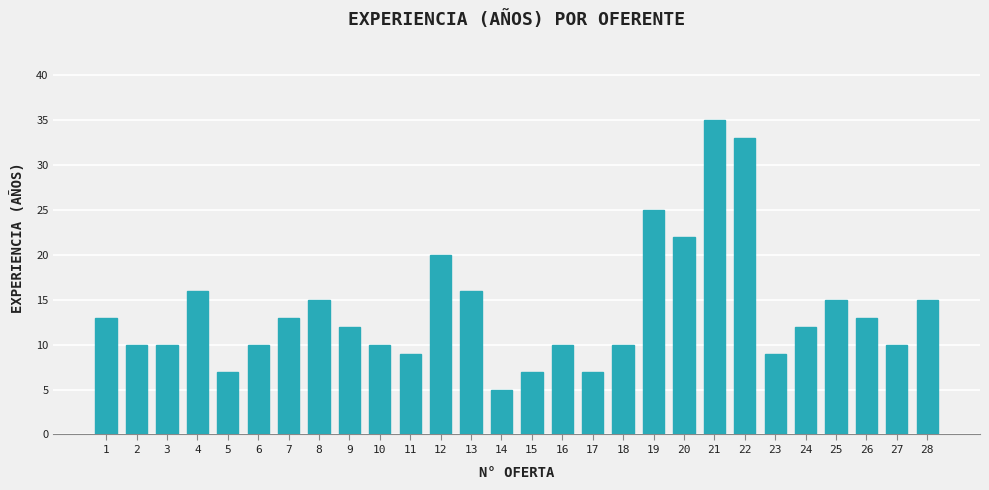

True or false: the data shows 7 at 15.

True